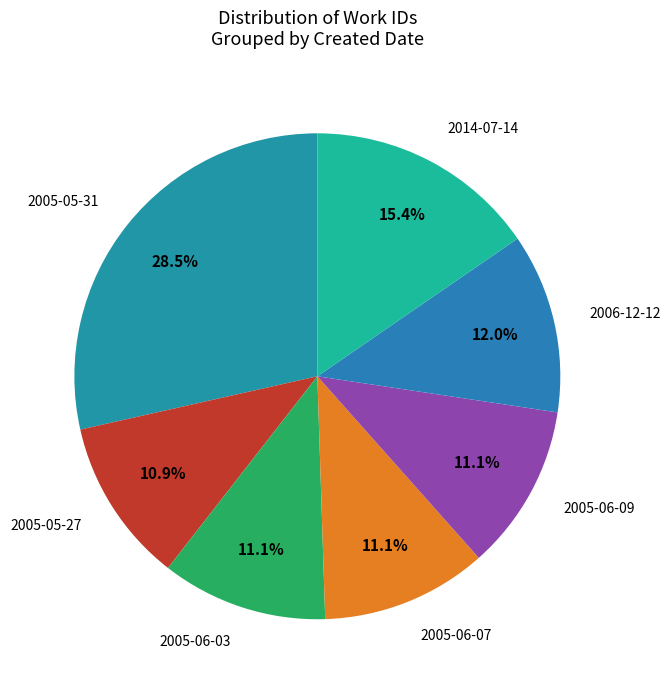

To the nearest percent, what percentage of the pie is 2006-12-12?

12%